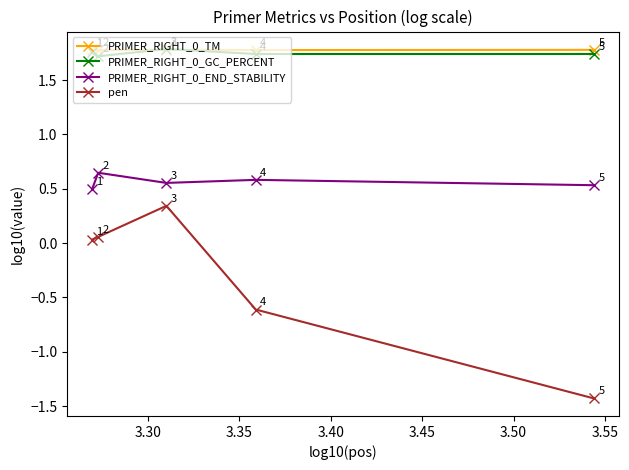

In PRIMER_RIGHT_0_GC_PERCENT, how many points are higher than both neighbors (excluding endpoints)?

1